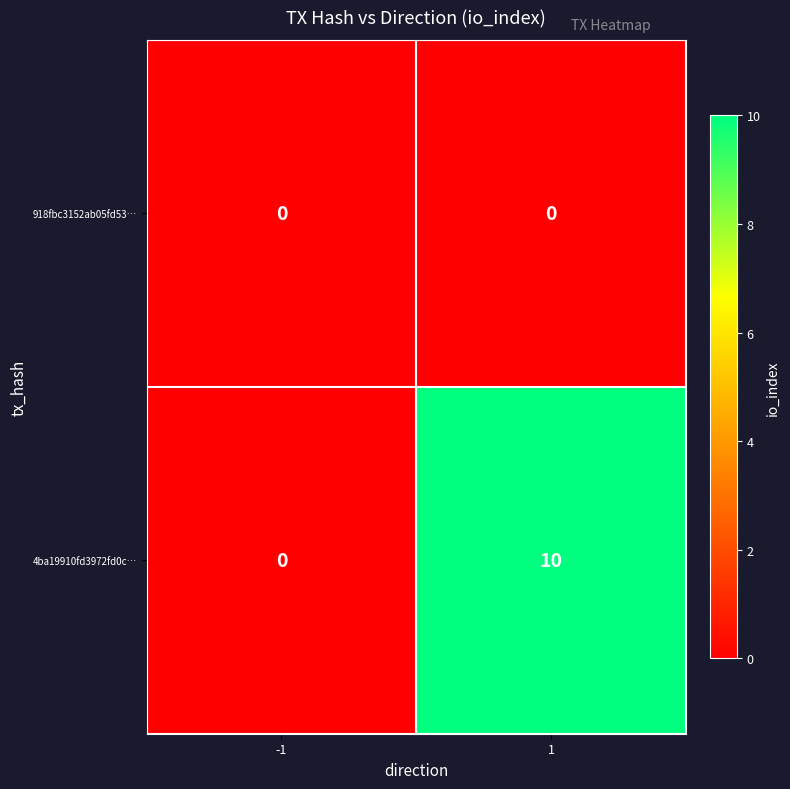

Rank the series by their maximum value, from highest to lowest.

4ba19910fd3972fd0c…, 918fbc3152ab05fd53…